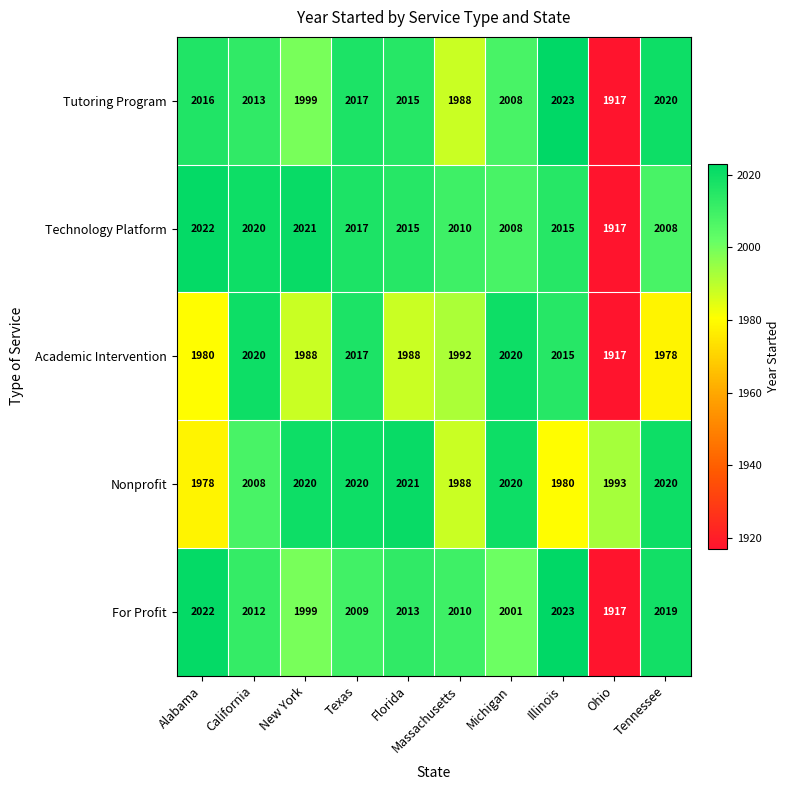

At how many categories does at least one series exceed 1945?

10